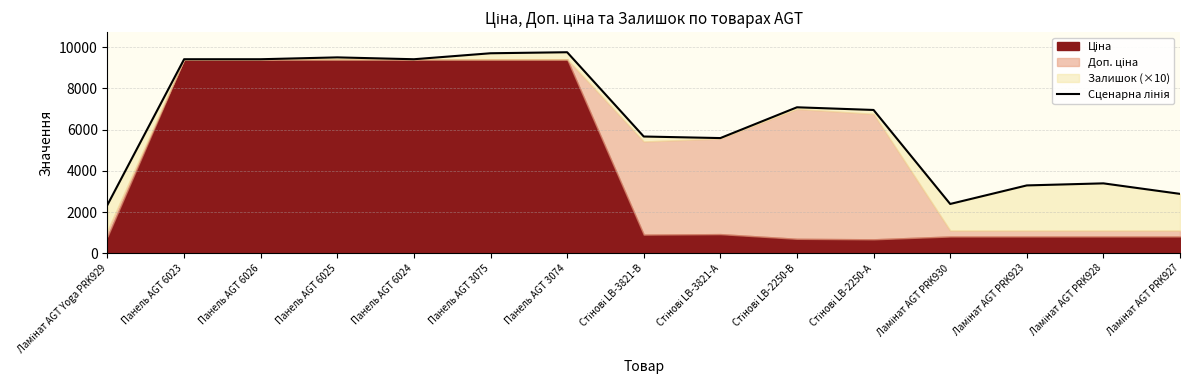

What is the difference between the second highest and minimum values?

7355.1